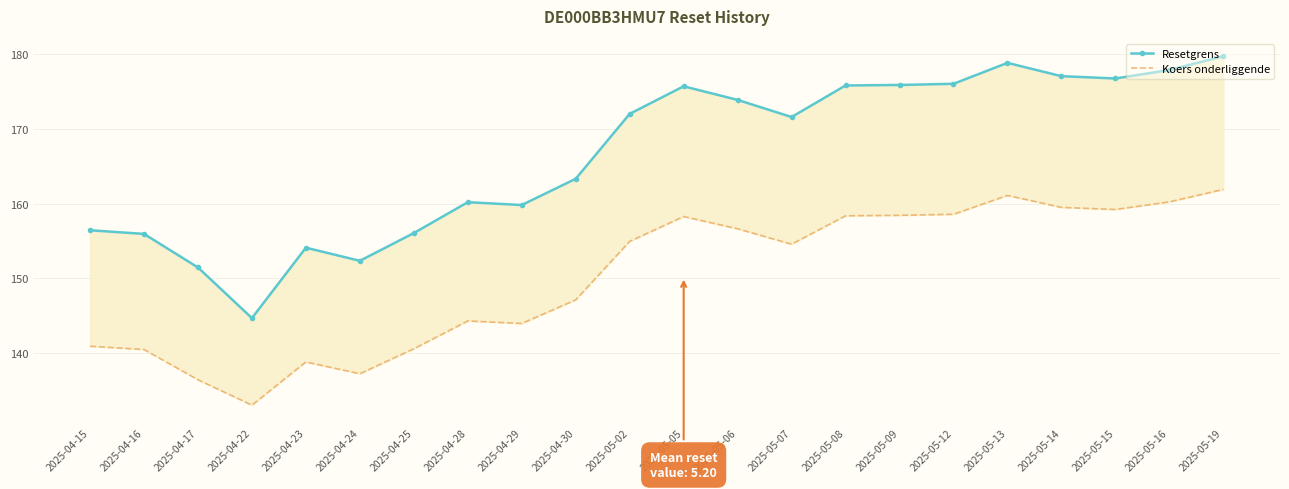

What is the average value of the Resetgrens series?

166.6